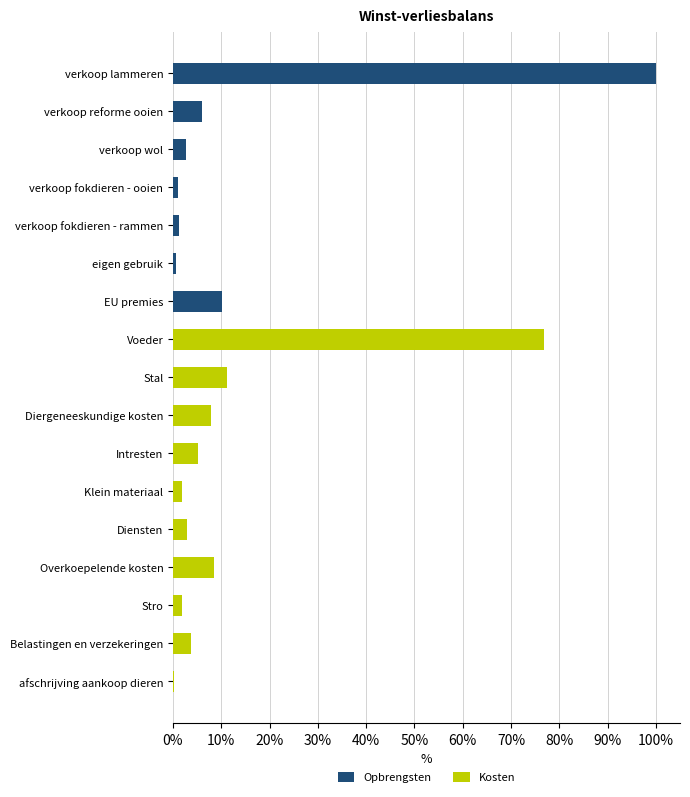

What is the sum of all Opbrengsten values?

121.7